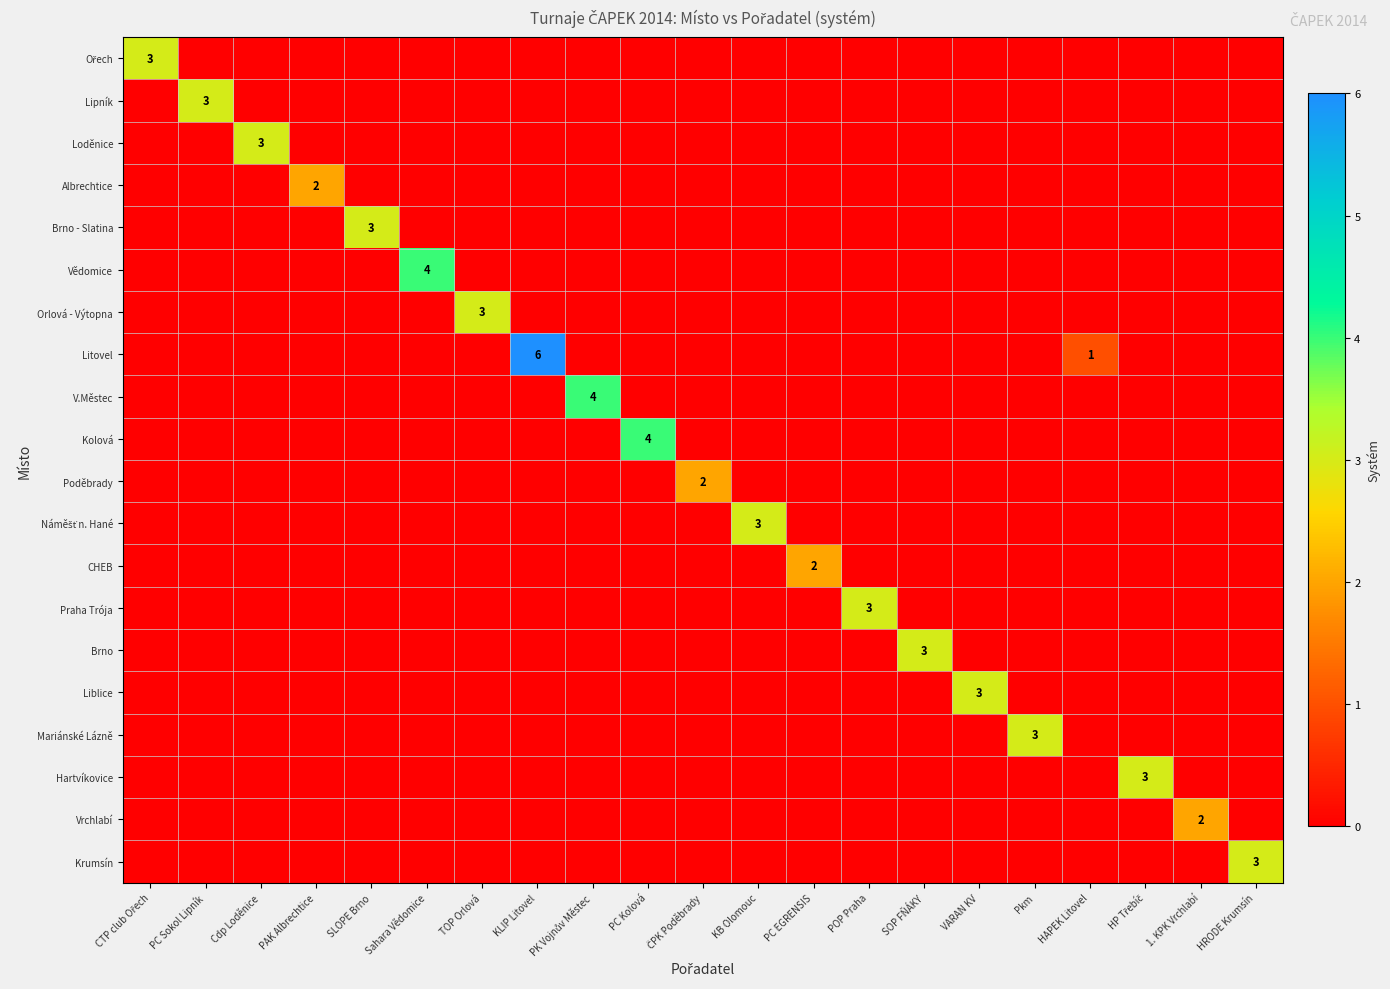

At which category is the sum across all series the highest?

KLIP Litovel